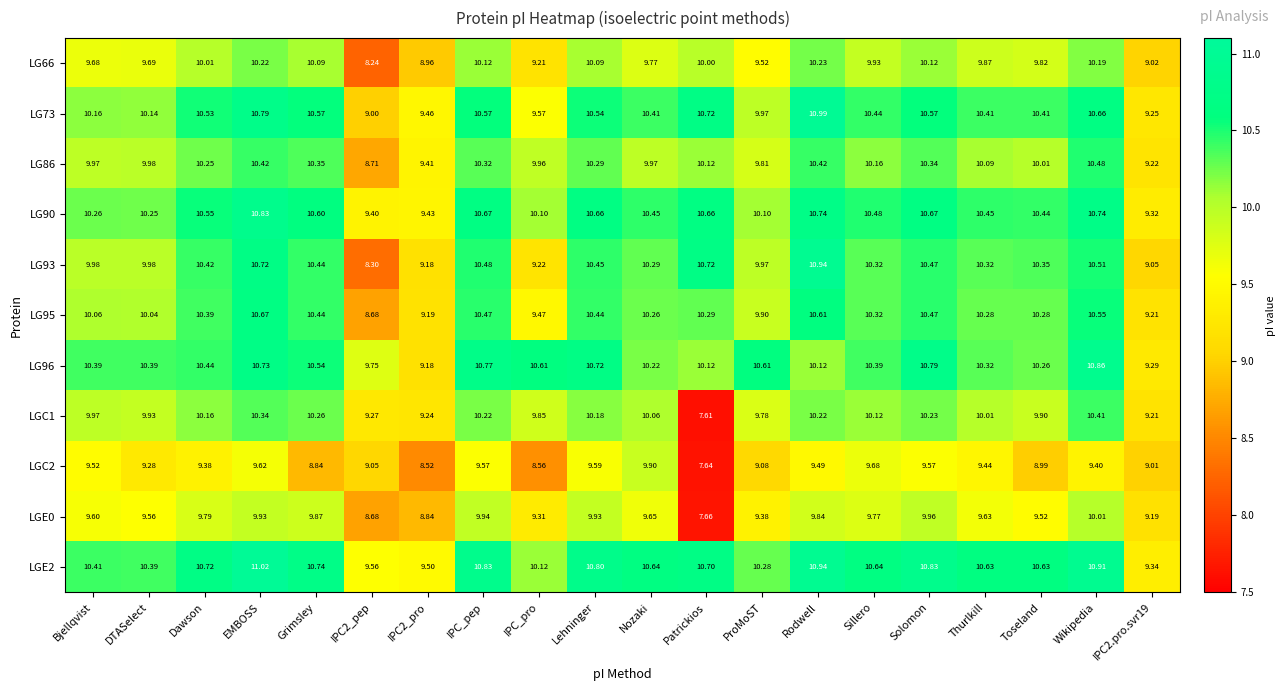

Which series has the largest range (max minus min)?

LGC1